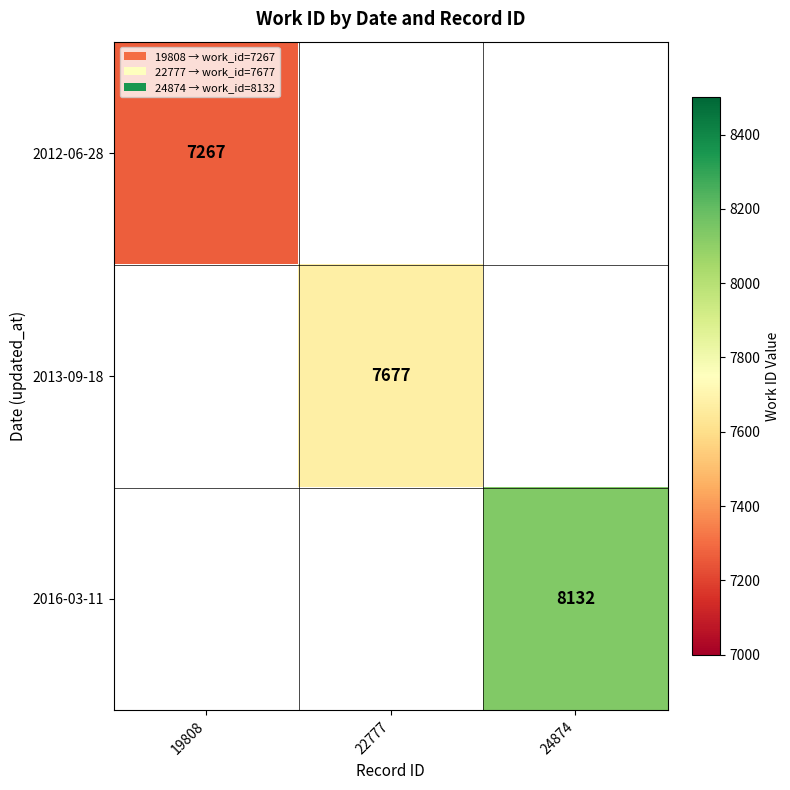

True or false: 2016-03-11 has a value of 13440 at 24874.

False